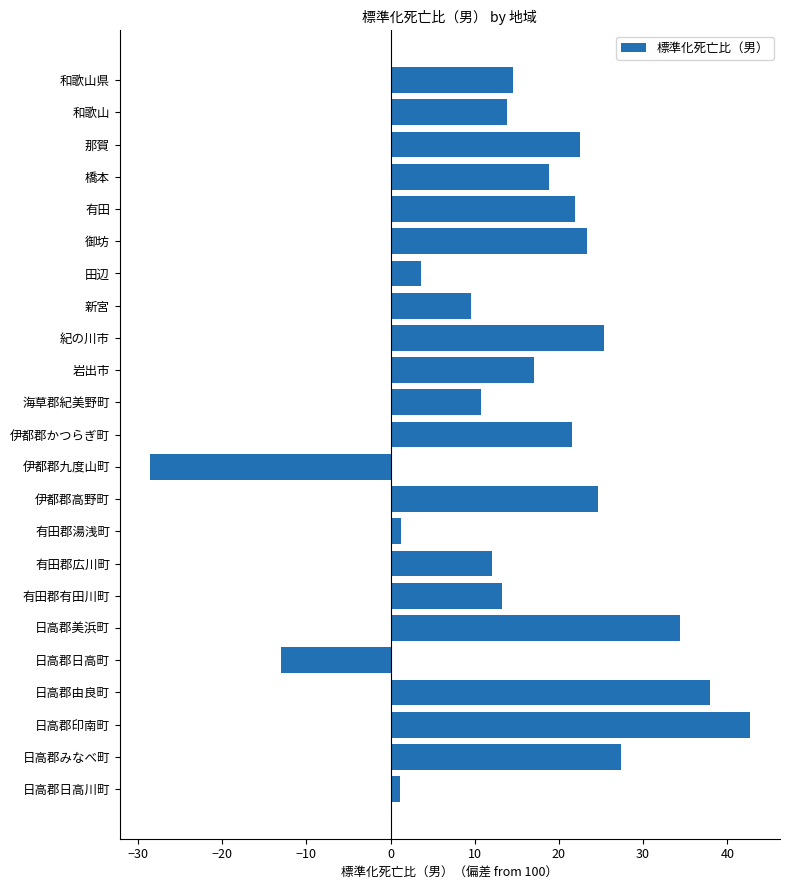

Is it true that the value at 橋本 is 5.5?

False